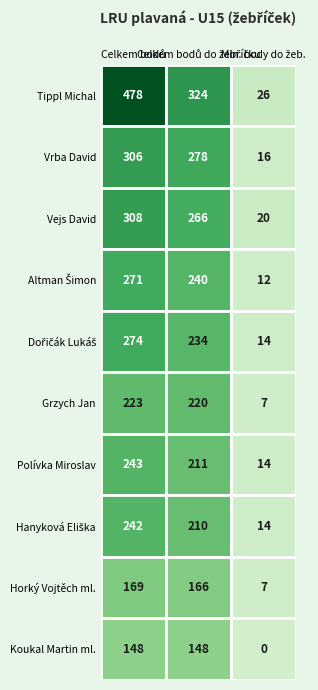

What is the total value across all series at 0?

2662